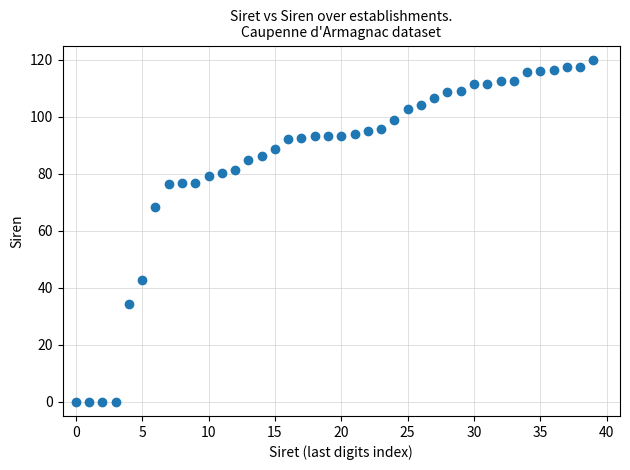

What is the range of Y values (max minus min)?

120.0